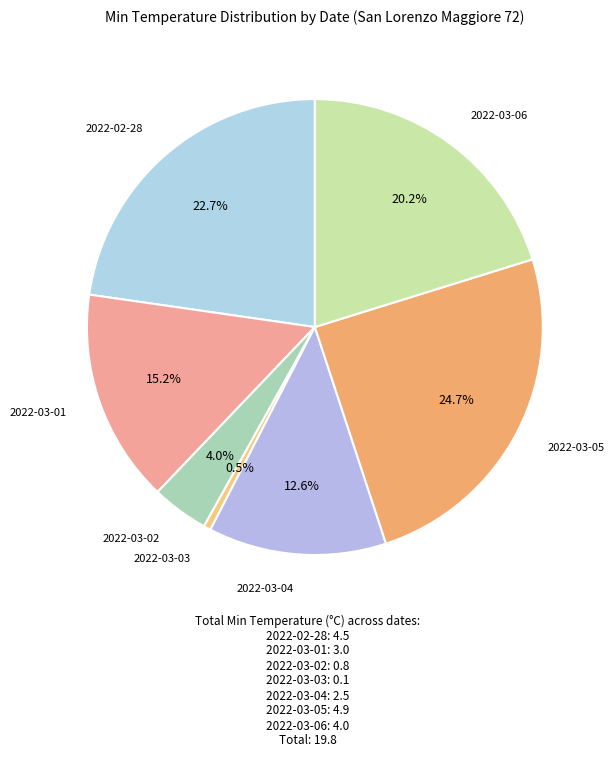

Is there a majority slice in this chart?

No